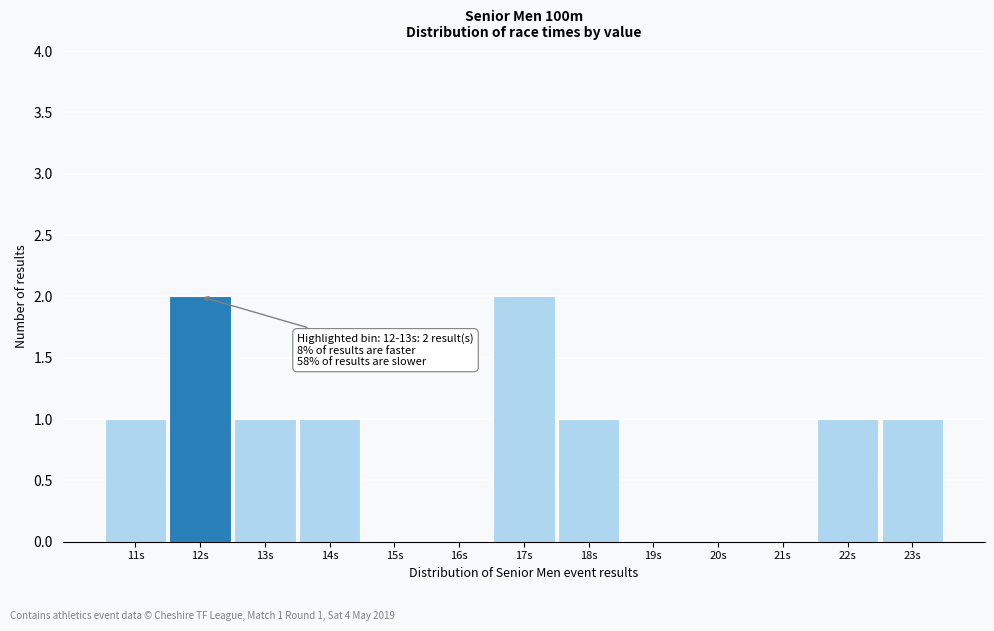

Reading left to right, what are all the values shown in this chart?

11s=1	12s=2	13s=1	14s=1	15s=0	16s=0	17s=2	18s=1	19s=0	20s=0	21s=0	22s=1	23s=1